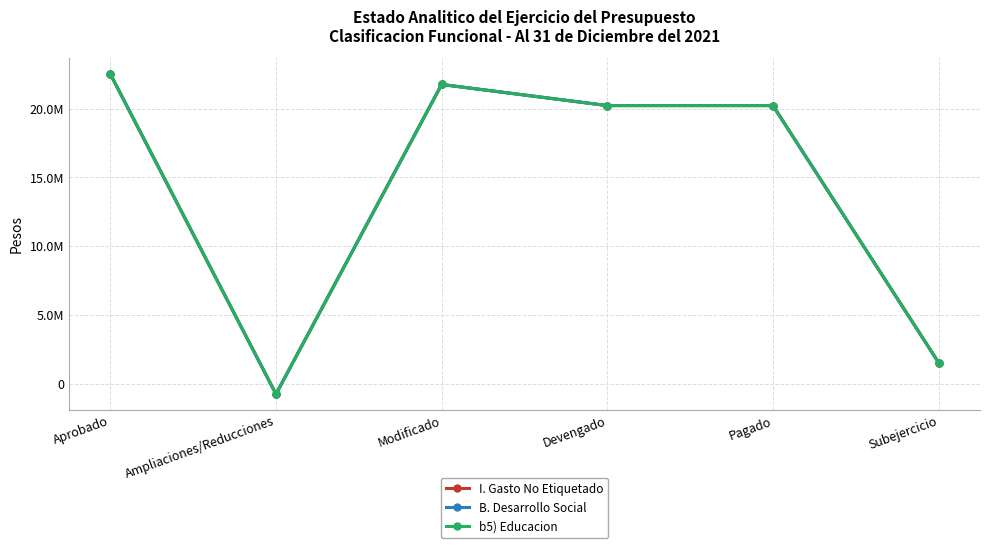

How many interior local valleys does the I. Gasto No Etiquetado series have?

1